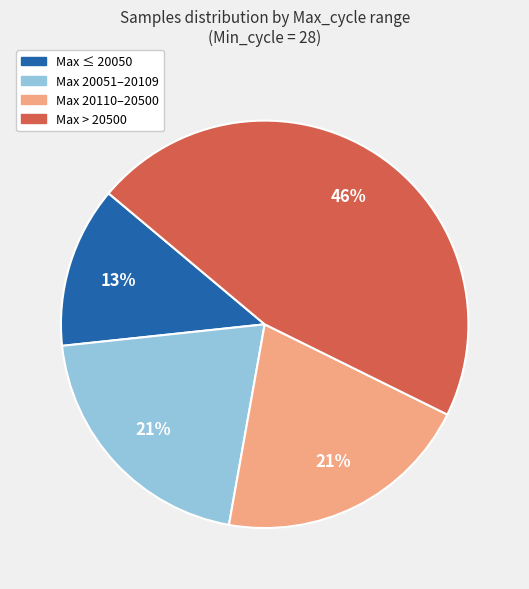

Is Max 20051–20109 the majority of the pie?

No